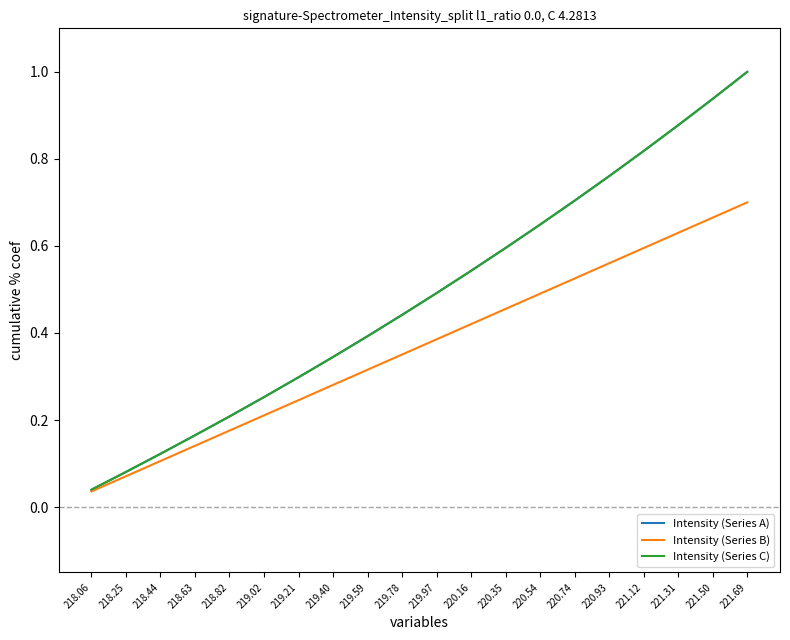

Is this an area chart (filled region under the line)?

No